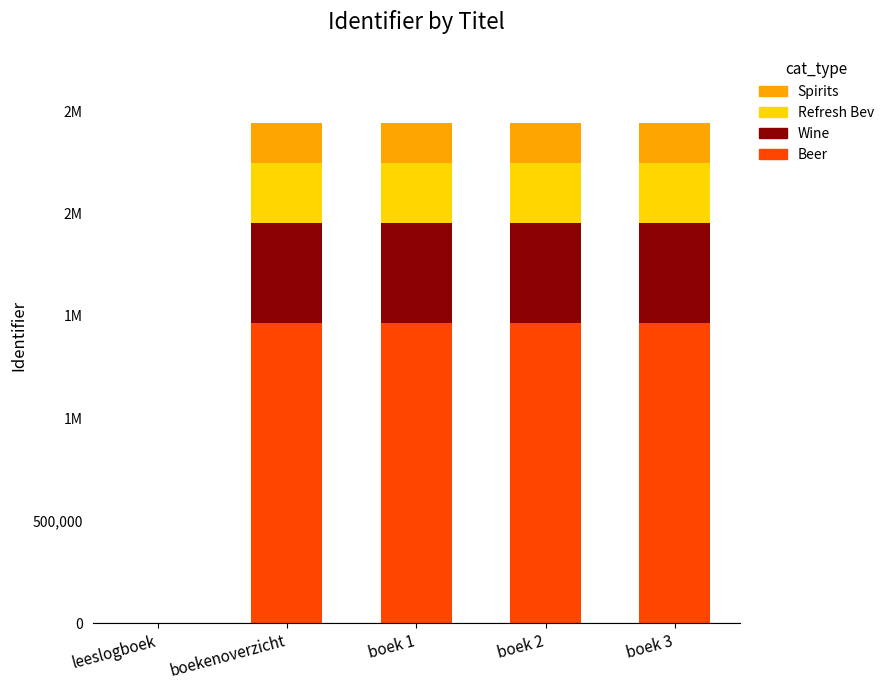

At how many categories does at least one series exceed 1014344?

4